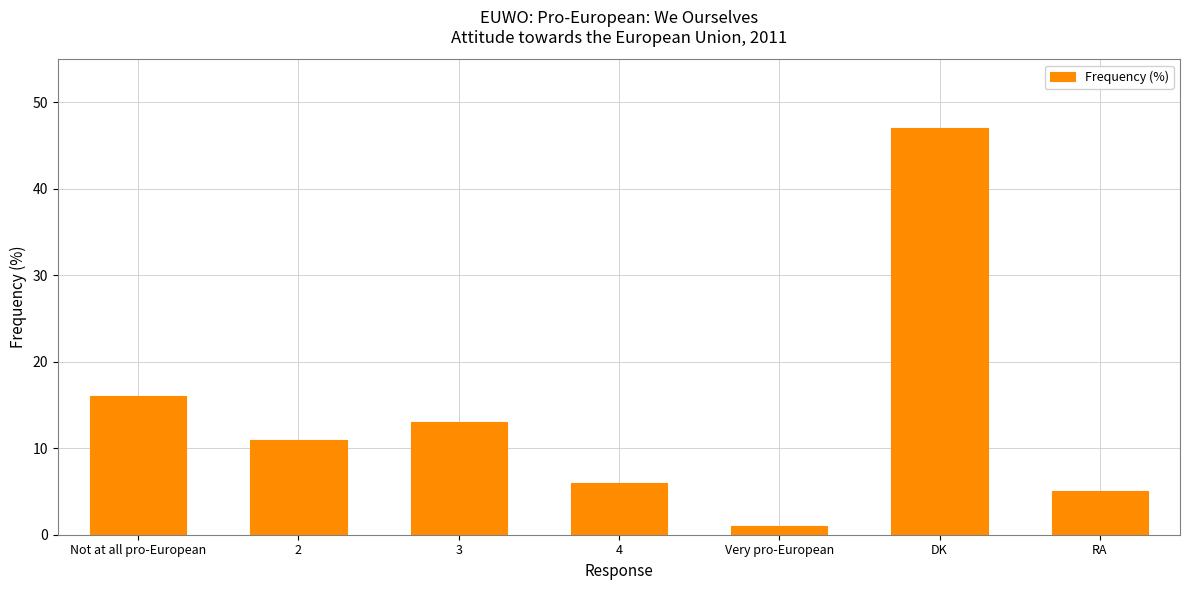

What is the greatest value displayed?

47